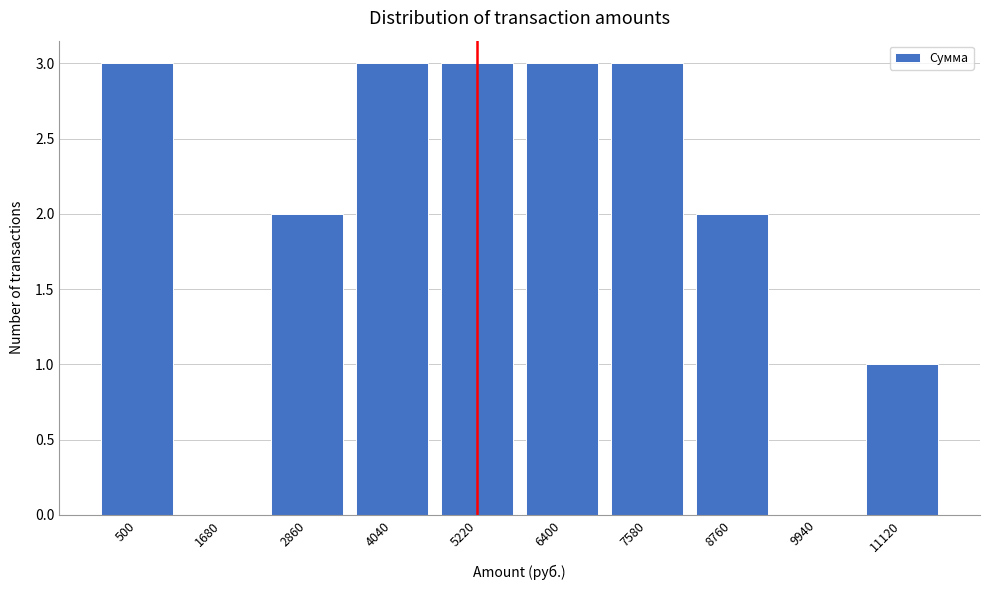

Reading left to right, transcribe all the data shown in this chart.

500=3	1680=0	2860=2	4040=3	5220=3	6400=3	7580=3	8760=2	9940=0	11120=1